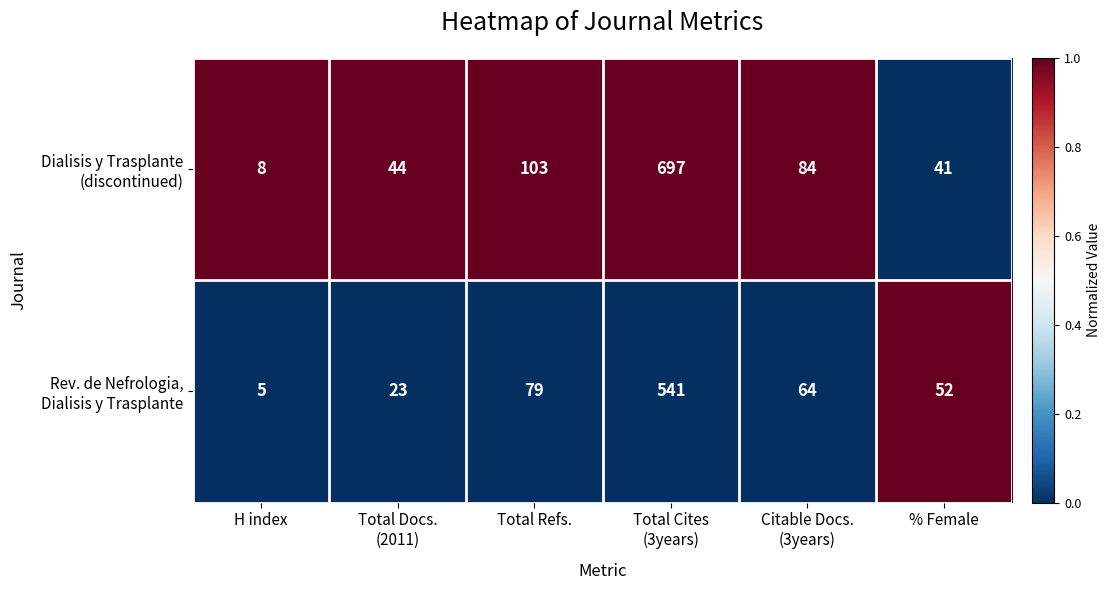

Which category has the highest value across all series?

Total Cites
(3years)